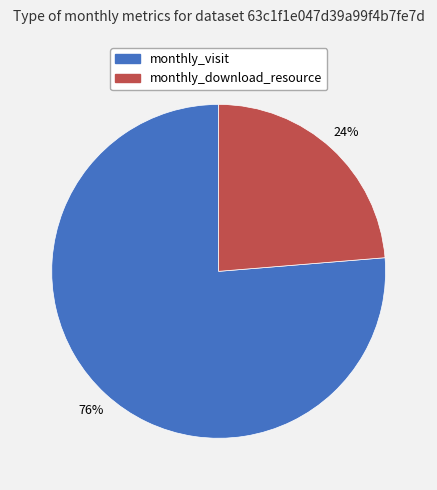

Combined, do monthly_download_resource and monthly_visit account for over 50%?

Yes